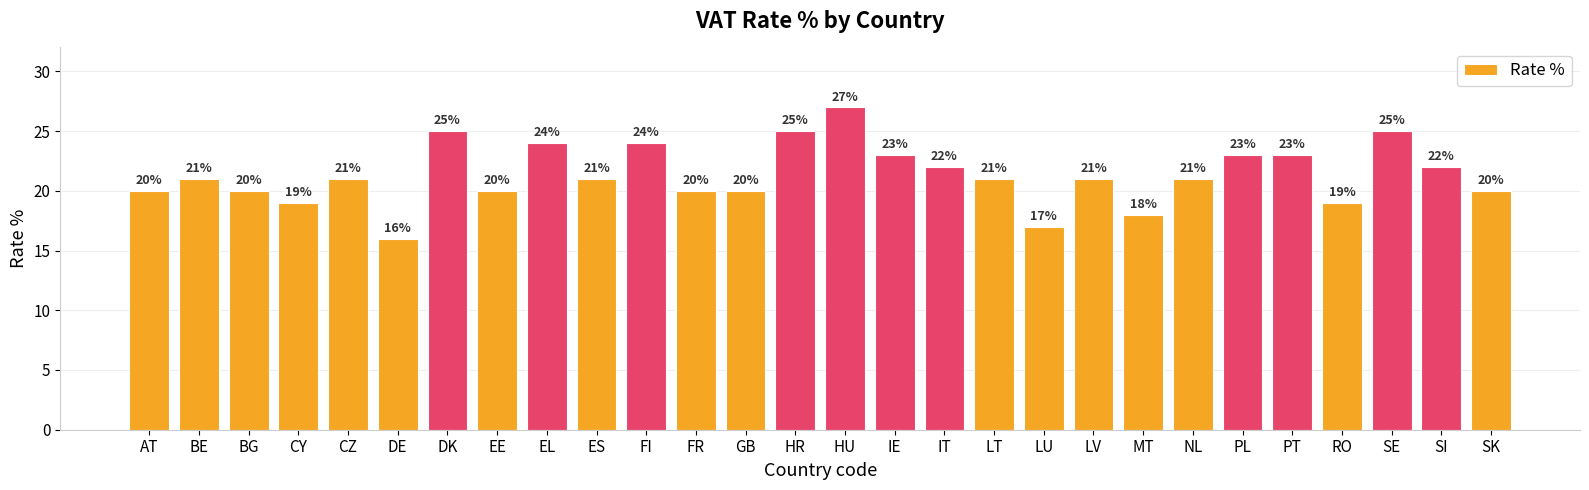

Reading left to right, what are all the values shown in this chart?

AT=20	BE=21	BG=20	CY=19	CZ=21	DE=16	DK=25	EE=20	EL=24	ES=21	FI=24	FR=20	GB=20	HR=25	HU=27	IE=23	IT=22	LT=21	LU=17	LV=21	MT=18	NL=21	PL=23	PT=23	RO=19	SE=25	SI=22	SK=20